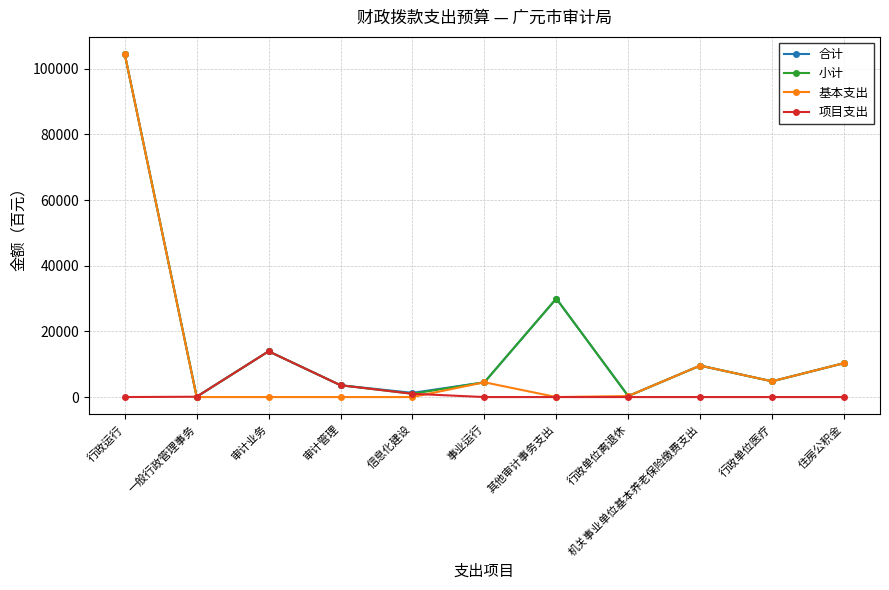

Which series has the largest range (max minus min)?

基本支出